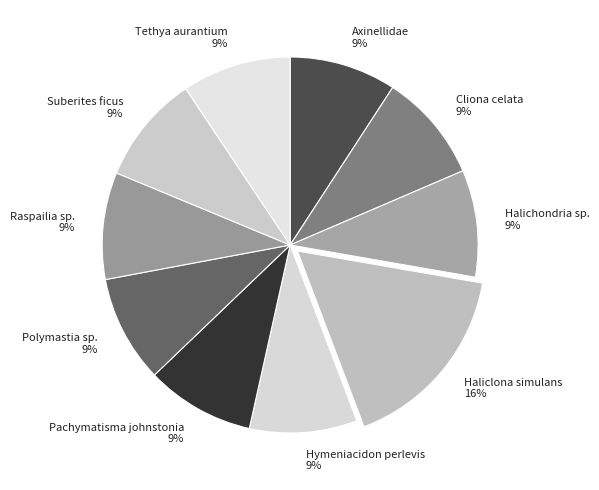

The Halichondria sp. slice represents 23% of the pie. True or false?

False